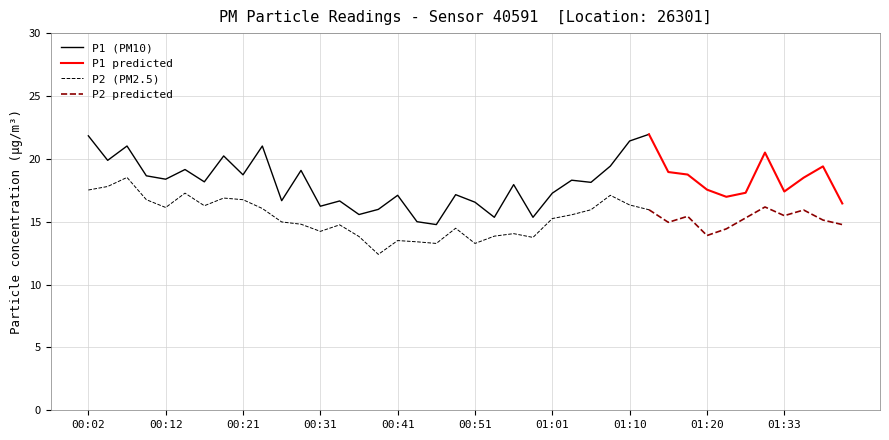

What is the difference between the P2 values at 01:35 and 00:34?

1.2